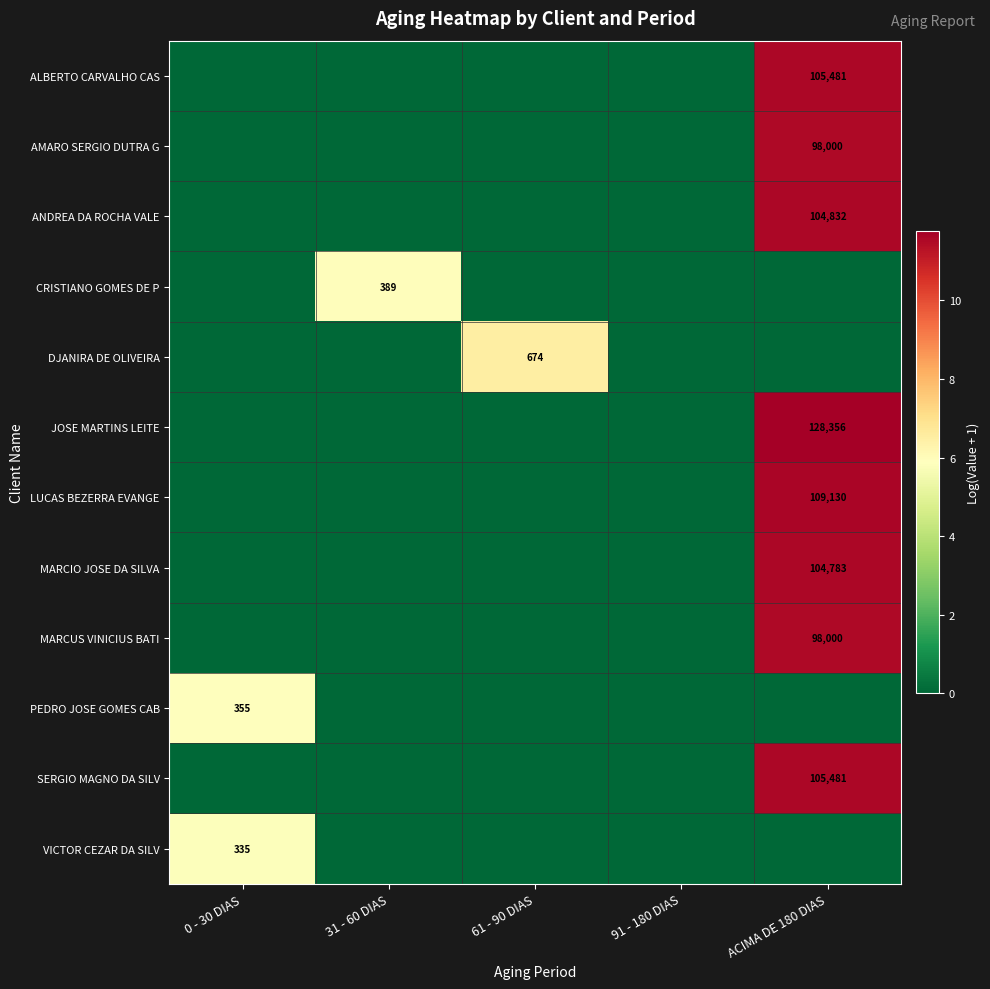

Is it true that MARCIO JOSE DA SILVA equals 186285 at ACIMA DE 180 DIAS?

False